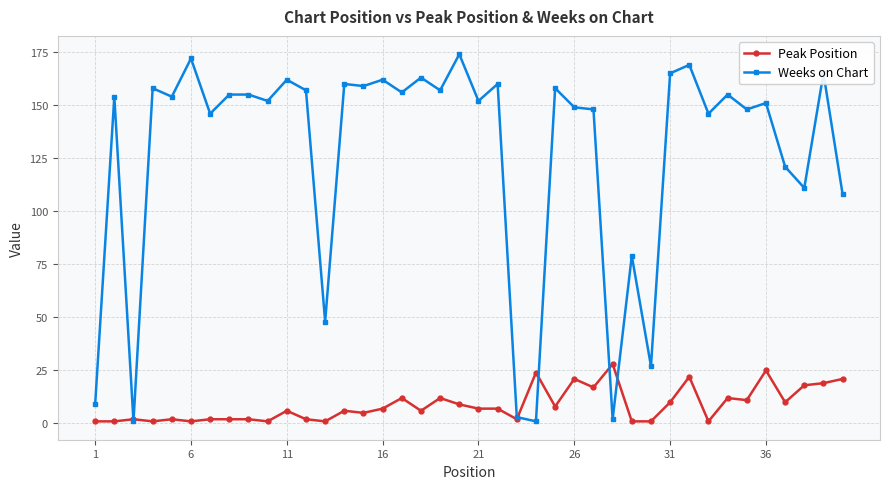

True or false: Weeks on Chart has more than 0 interior local peaks.

True